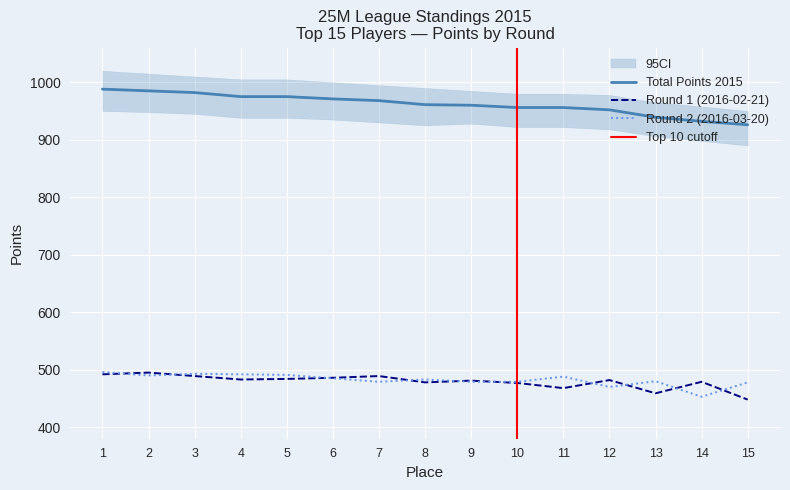

Is it true that Round 1 Points (25M) equals 486 at 6?

True